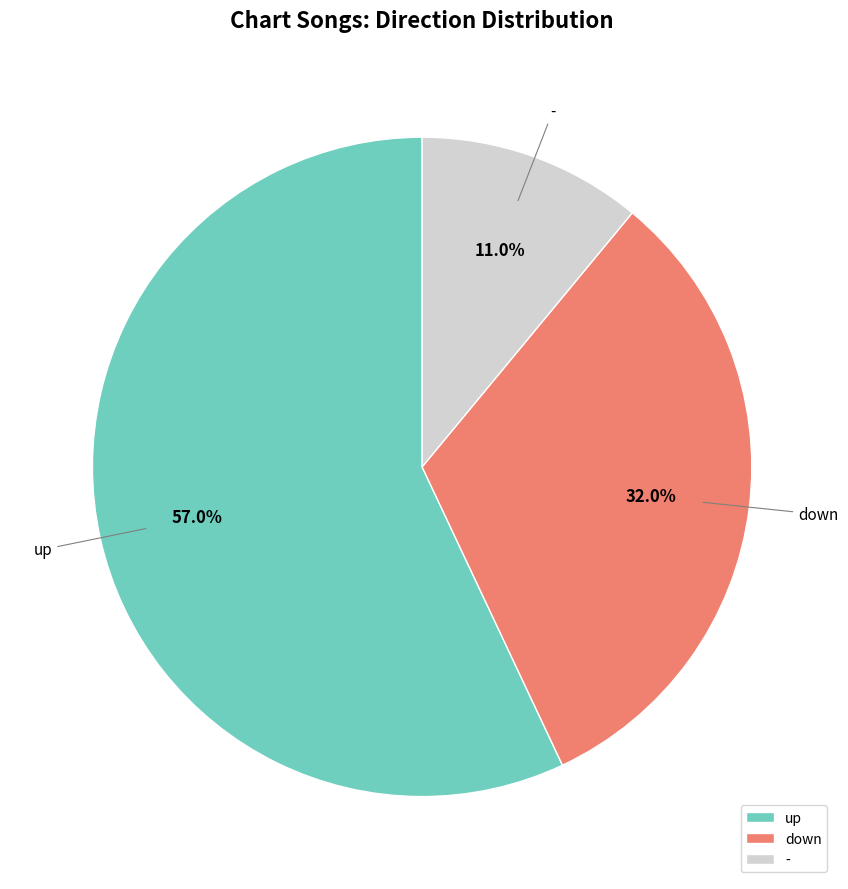

What is the ratio of the value at up to the value at -?

5.2